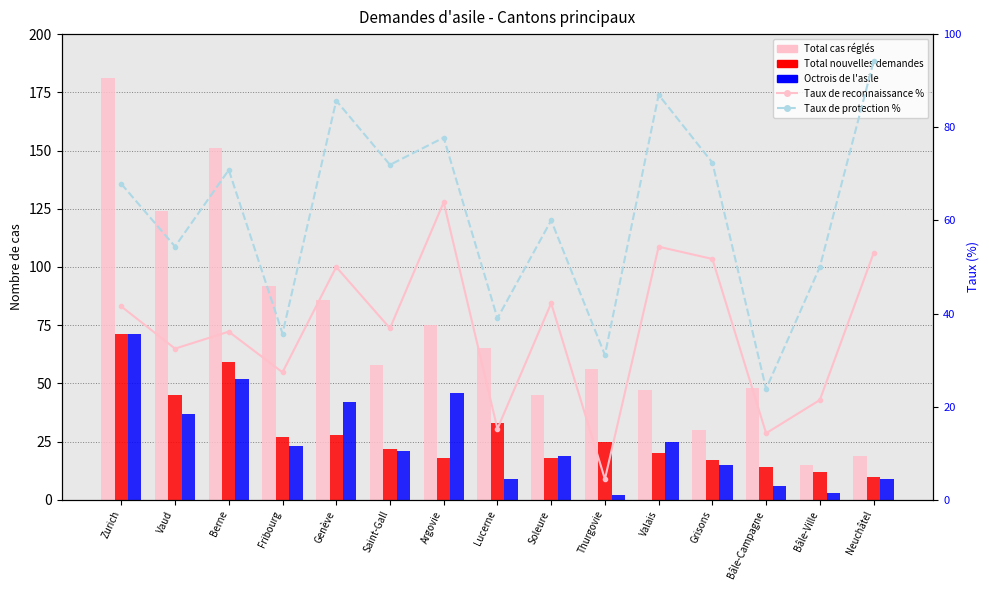

What value does the Taux de protection % series have at Saint-Gall?

71.9